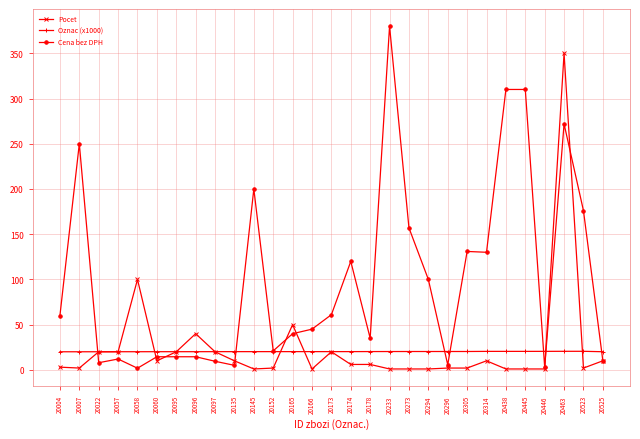

What is the approximate value of Oznac (x1000) at 20097?

20.1